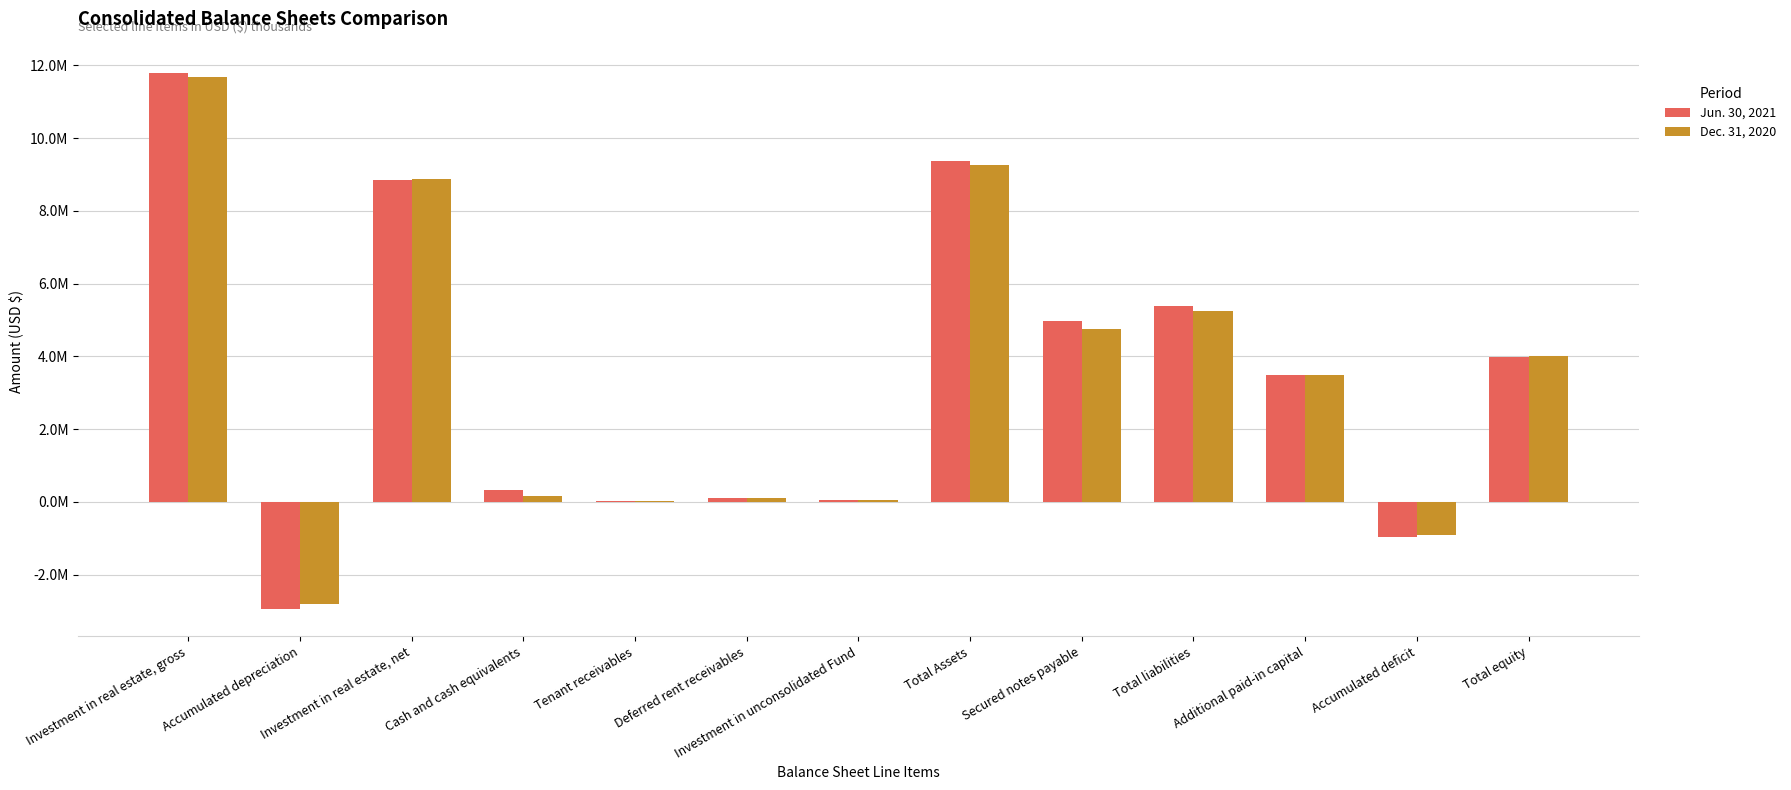

What is the total value across all series at Additional paid-in capital?

6975837